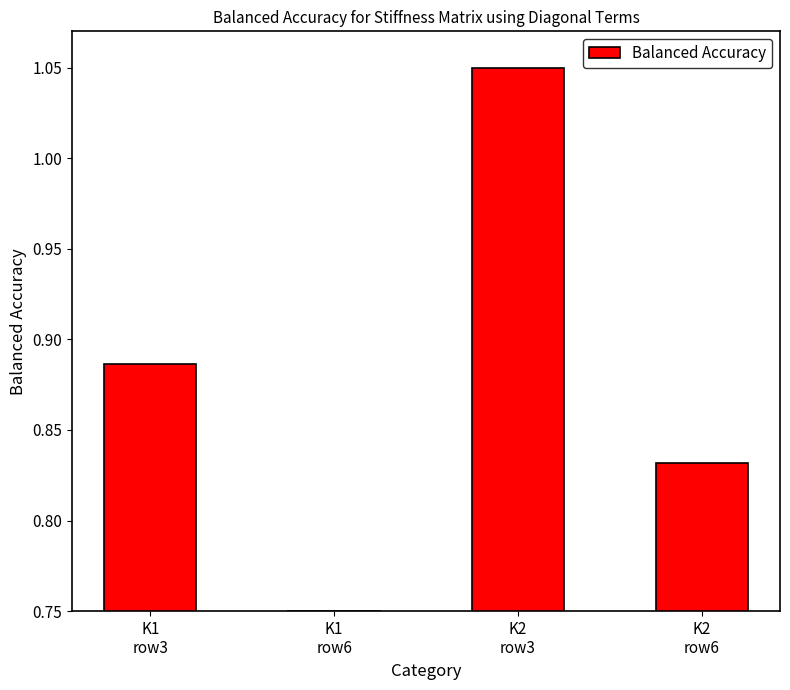

True or false: the data shows 0.5 at K1
row3.

False